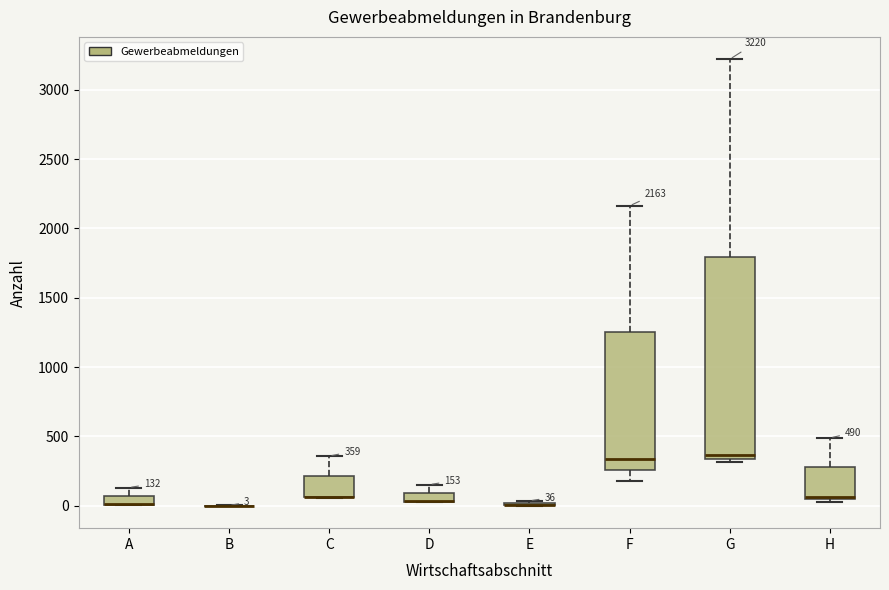

Which box is the tallest, from its lower edge to its upper edge?

G